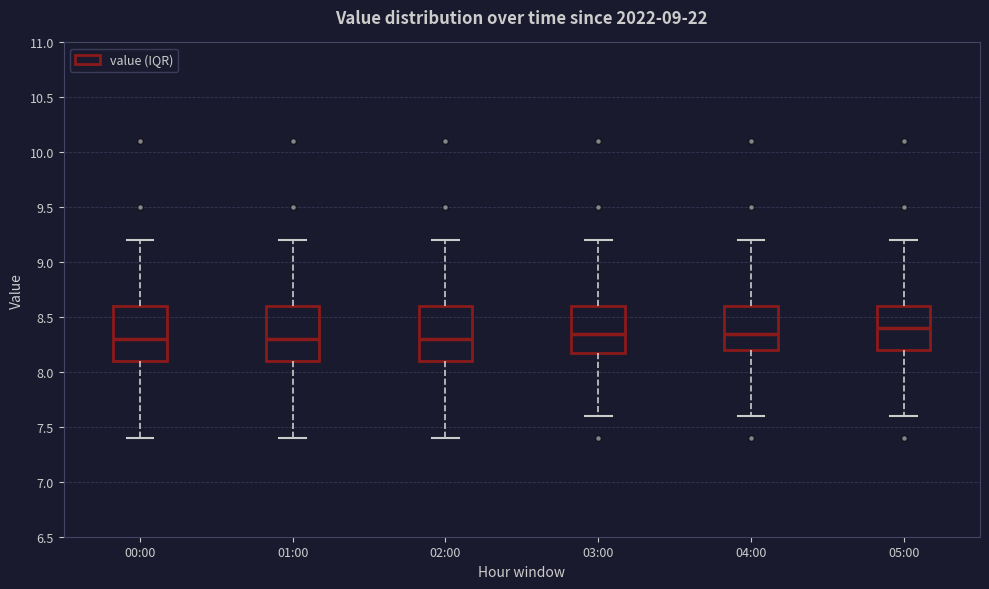

Reading left to right, read every box against the y-axis: the position of its median line, the range the box covers, and the ends of its whiskers. The values are not printed on the chart, so give them approximately, as read against the axis.

00:00: median 8.30, box 8.10 to 8.60, whiskers 7.40 to 9.20
01:00: median 8.30, box 8.10 to 8.60, whiskers 7.40 to 9.20
02:00: median 8.30, box 8.10 to 8.60, whiskers 7.40 to 9.20
03:00: median 8.35, box 8.20 to 8.60, whiskers 7.60 to 9.20
04:00: median 8.35, box 8.20 to 8.60, whiskers 7.60 to 9.20
05:00: median 8.40, box 8.20 to 8.60, whiskers 7.60 to 9.20